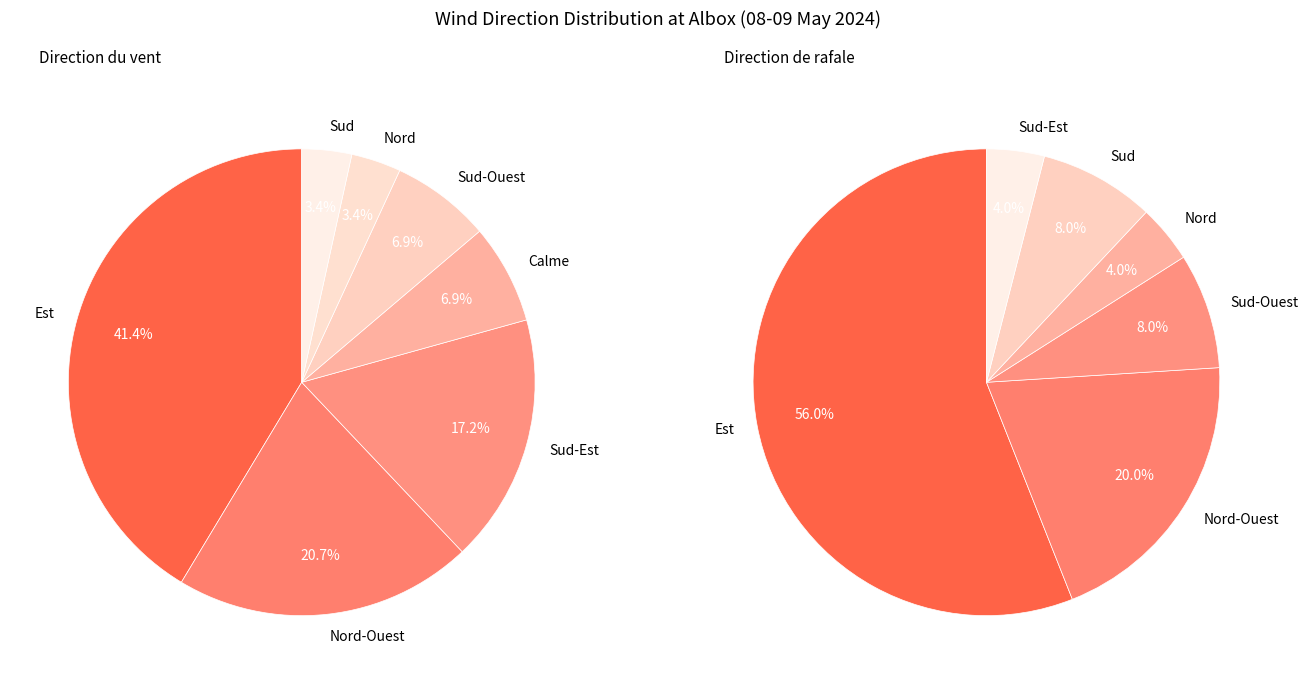

What percentage is the Nord slice, to the nearest percent?

3%